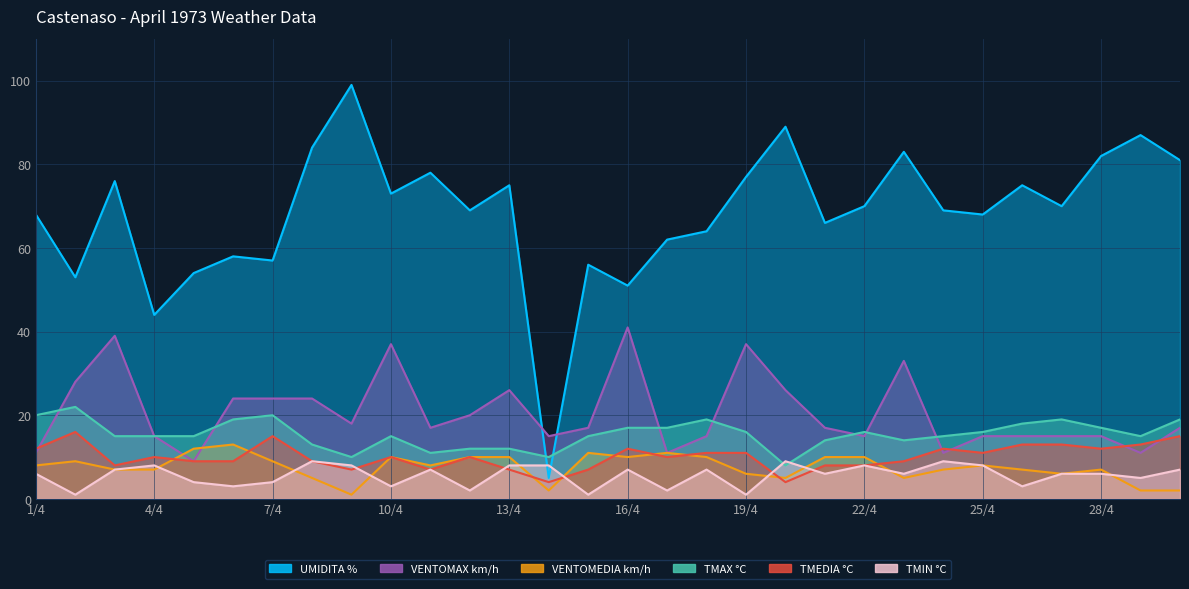

Reading left to right, transcribe all the data shown in this chart.

UMIDITA %: 1/4=68	2/4=53	3/4=76	4/4=44	5/4=54	6/4=58	7/4=57	8/4=84	9/4=99	10/4=73	11/4=78	12/4=69	13/4=75	14/4=5	15/4=56	16/4=51	17/4=62	18/4=64	19/4=77	20/4=89	21/4=66	22/4=70	23/4=83	24/4=69	25/4=68	26/4=75	27/4=70	28/4=82	29/4=87	30/4=81
VENTOMAX km/h: 1/4=11	2/4=28	3/4=39	4/4=15	5/4=9	6/4=24	7/4=24	8/4=24	9/4=18	10/4=37	11/4=17	12/4=20	13/4=26	14/4=15	15/4=17	16/4=41	17/4=11	18/4=15	19/4=37	20/4=26	21/4=17	22/4=15	23/4=33	24/4=11	25/4=15	26/4=15	27/4=15	28/4=15	29/4=11	30/4=17
VENTOMEDIA km/h: 1/4=8	2/4=9	3/4=7	4/4=7	5/4=12	6/4=13	7/4=9	8/4=5	9/4=1	10/4=10	11/4=8	12/4=10	13/4=10	14/4=2	15/4=11	16/4=10	17/4=11	18/4=10	19/4=6	20/4=5	21/4=10	22/4=10	23/4=5	24/4=7	25/4=8	26/4=7	27/4=6	28/4=7	29/4=2	30/4=2
TMAX °C: 1/4=20	2/4=22	3/4=15	4/4=15	5/4=15	6/4=19	7/4=20	8/4=13	9/4=10	10/4=15	11/4=11	12/4=12	13/4=12	14/4=10	15/4=15	16/4=17	17/4=17	18/4=19	19/4=16	20/4=8	21/4=14	22/4=16	23/4=14	24/4=15	25/4=16	26/4=18	27/4=19	28/4=17	29/4=15	30/4=19
TMEDIA °C: 1/4=12	2/4=16	3/4=8	4/4=10	5/4=9	6/4=9	7/4=15	8/4=9	9/4=7	10/4=10	11/4=7	12/4=10	13/4=7	14/4=4	15/4=7	16/4=12	17/4=10	18/4=11	19/4=11	20/4=4	21/4=8	22/4=8	23/4=9	24/4=12	25/4=11	26/4=13	27/4=13	28/4=12	29/4=13	30/4=15
TMIN °C: 1/4=6	2/4=1	3/4=7	4/4=8	5/4=4	6/4=3	7/4=4	8/4=9	9/4=8	10/4=3	11/4=7	12/4=2	13/4=8	14/4=8	15/4=1	16/4=7	17/4=2	18/4=7	19/4=1	20/4=9	21/4=6	22/4=8	23/4=6	24/4=9	25/4=8	26/4=3	27/4=6	28/4=6	29/4=5	30/4=7